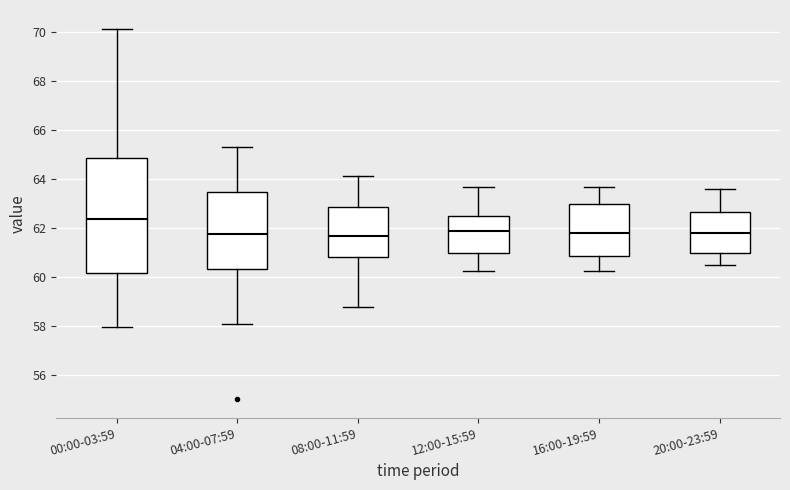

Where is the upper edge of the box for 20:00-23:59 on the y-axis? The values are not printed on the chart, so give them approximately, as read against the axis.

62.6